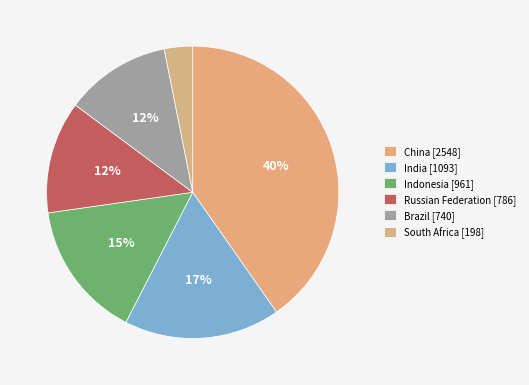

Is it true that India is 17% of the pie?

True